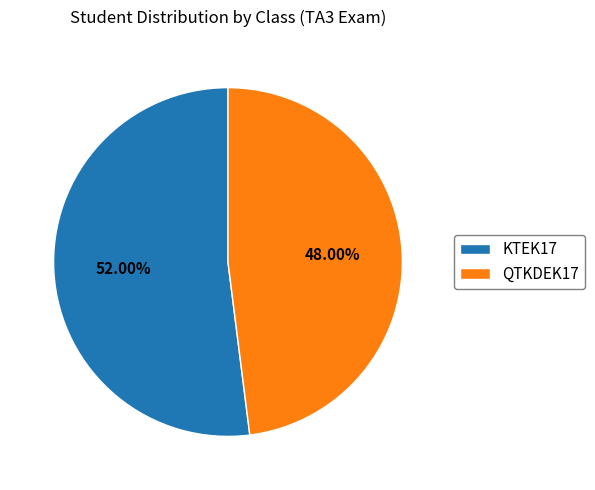

Approximately how many times larger is the value at KTEK17 compared to QTKDEK17?

1.1